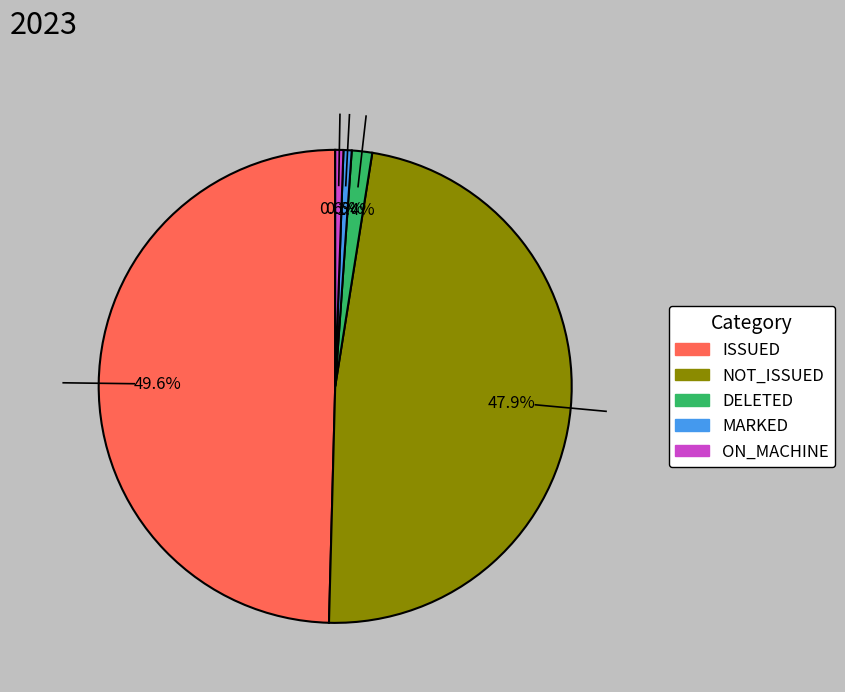

Combined, do NOT_ISSUED and ON_MACHINE account for over 50%?

No